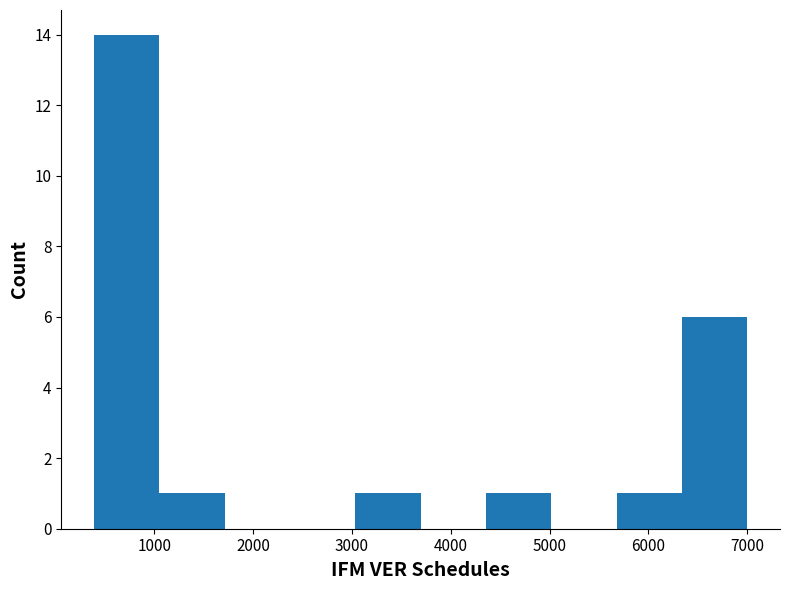

Reading left to right, list every bar in this chart as the range it spans on the x-axis followed by its height. Neither the bar edges nor the heights are printed on the chart, so give them approximately, as read against the axes.

400 to 1100: 14
1100 to 1700: 1
1700 to 2400: 0
2400 to 3000: 0
3000 to 3700: 1
3700 to 4400: 0
4400 to 5000: 1
5000 to 5700: 0
5700 to 6300: 1
6300 to 7000: 6